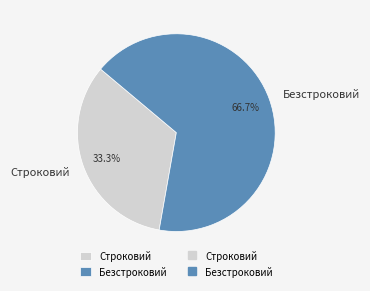

What percentage is the Безстроковий slice, to the nearest percent?

67%